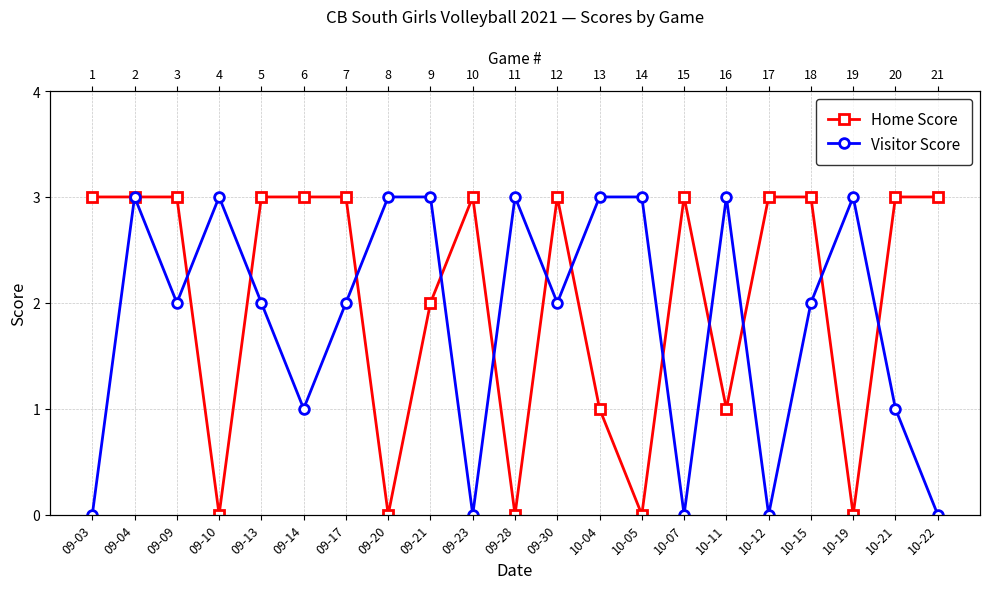

What is the difference between the second highest and second lowest values in the Home Score series?

3